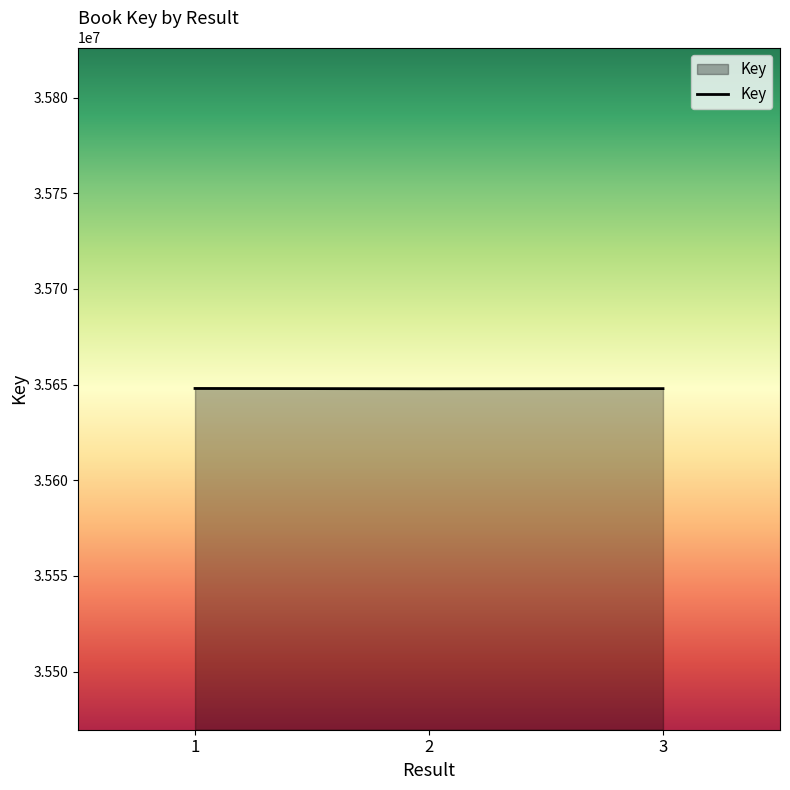

What is the difference between the values at 1 and 2?

158